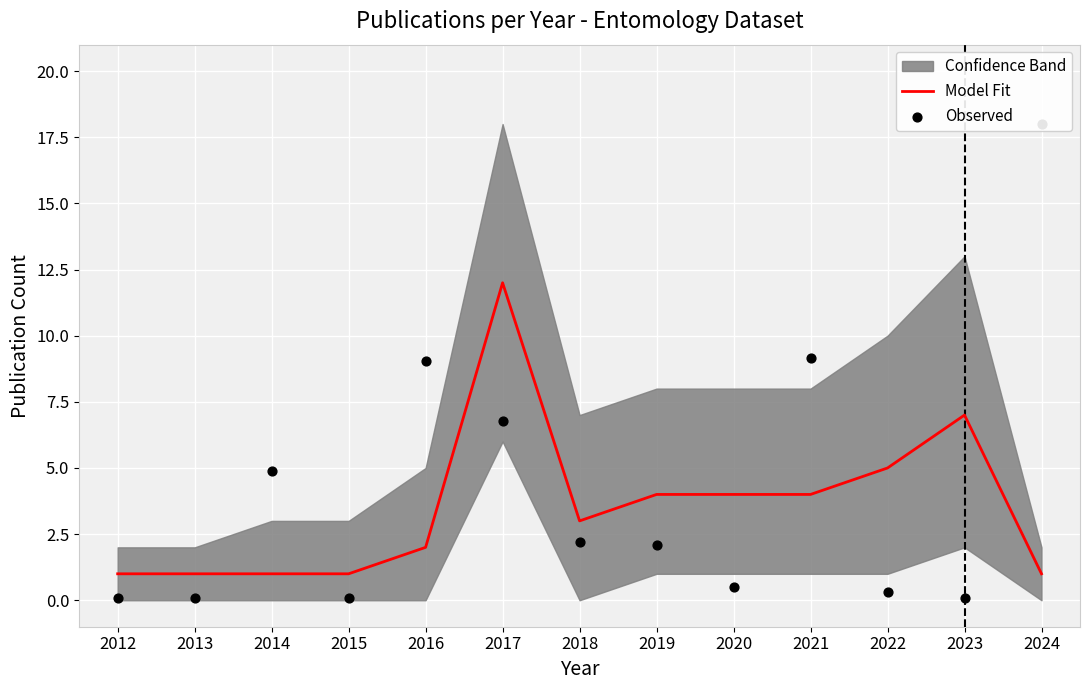

What is the highest value of the Model Fit series?

12